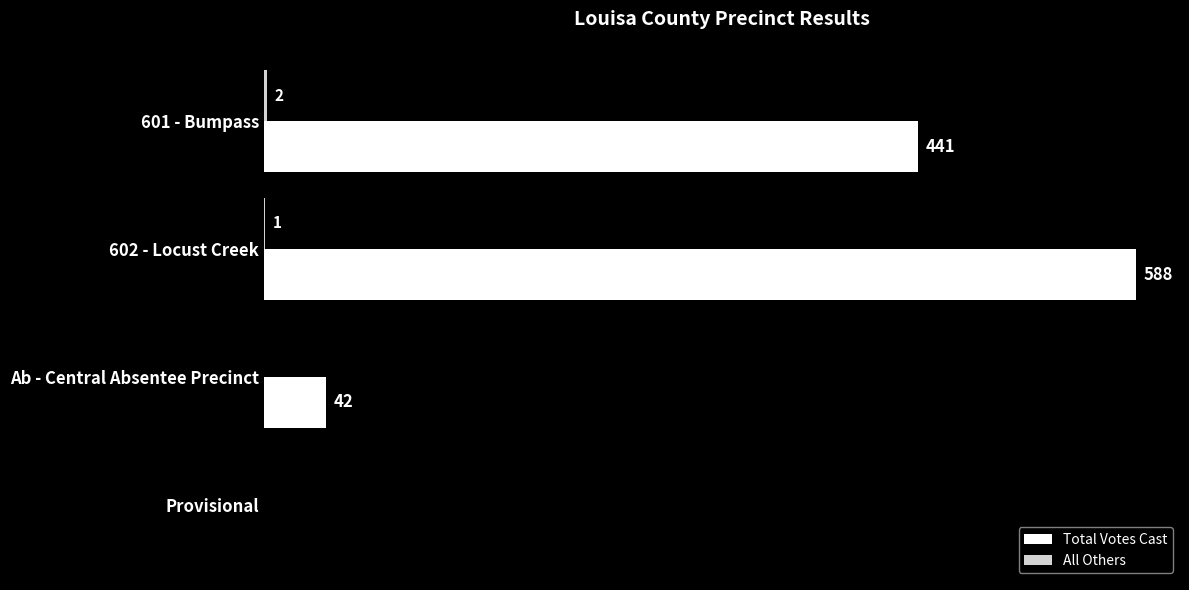

Which series has the largest total across all categories?

Total Votes Cast